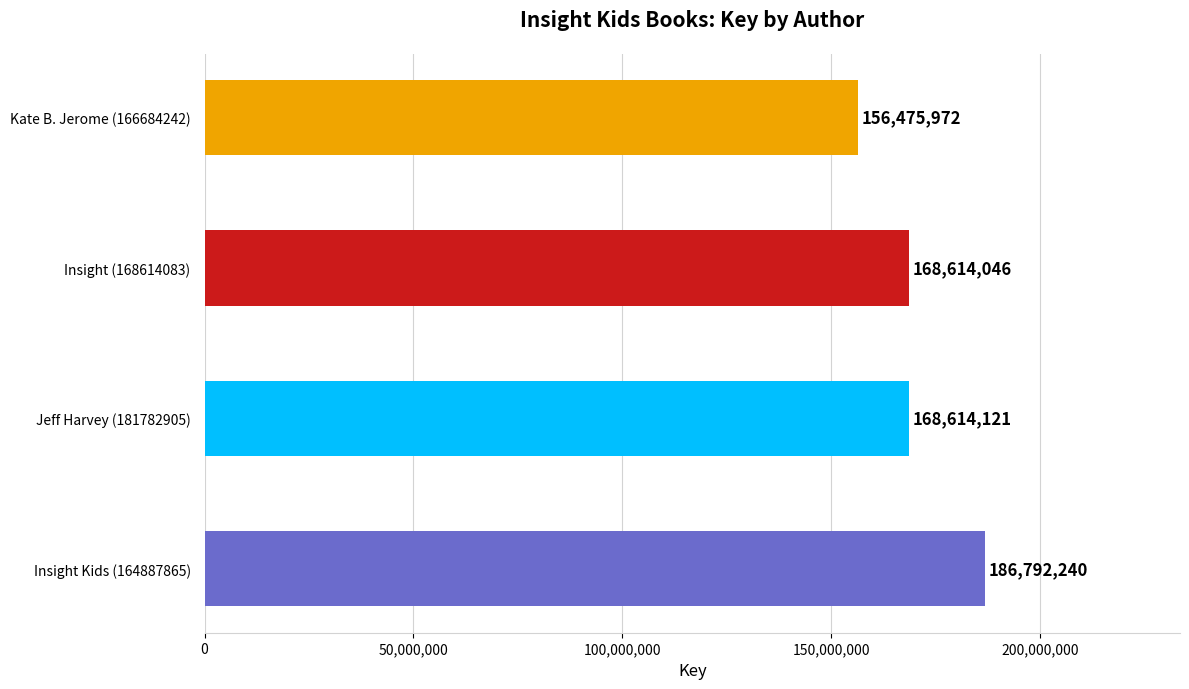

Reading bottom to top, list all the values displayed in this chart.

Insight Kids (164887865)=186792240	Jeff Harvey (181782905)=168614121	Insight (168614083)=168614046	Kate B. Jerome (166684242)=156475972